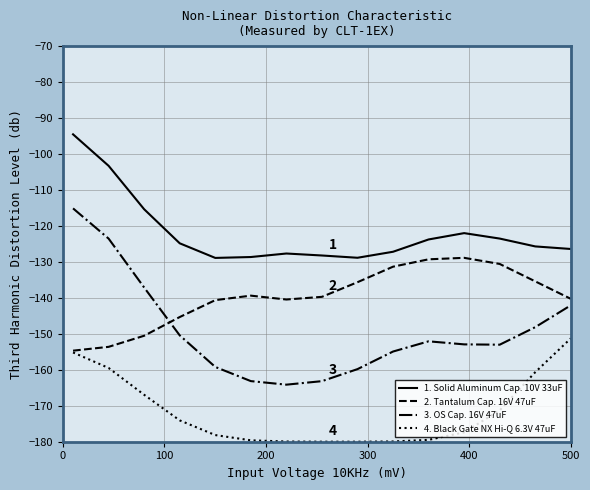

Which series has the largest total across all categories?

1. Solid Aluminum Cap. 10V 33uF